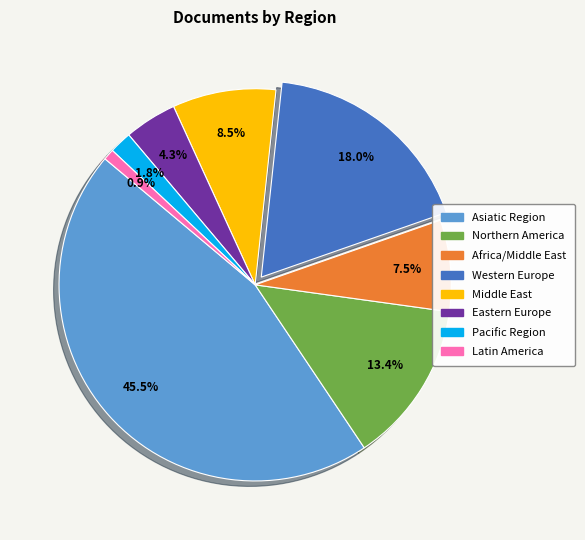

What is the ratio of the value at Northern America to the value at Middle East?

1.6